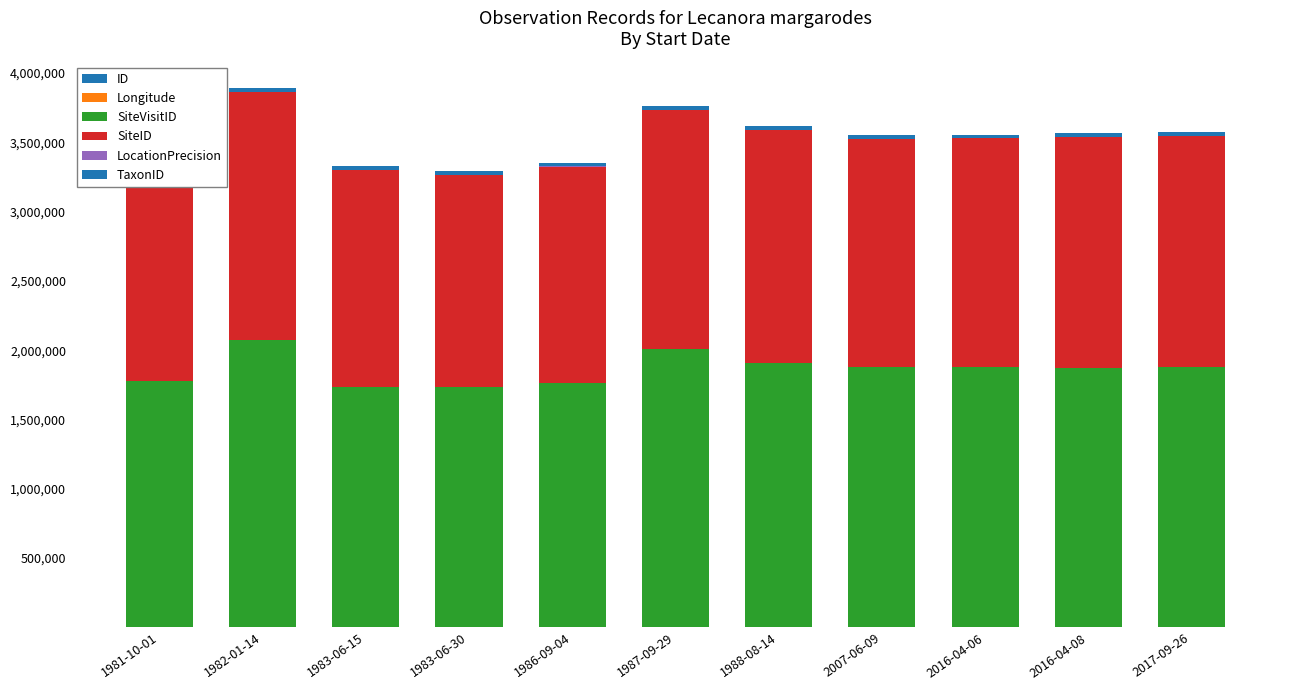

Reading left to right, what are all the values shown in this chart?

ID: 1981-10-01=3.0	1982-01-14=10.0	1983-06-15=1.0	1983-06-30=0.0	1986-09-04=2.0	1987-09-29=9.0	1988-08-14=8.0	2007-06-09=5.0	2016-04-06=6.0	2016-04-08=4.0	2017-09-26=7.0
Longitude: 1981-10-01=153.0	1982-01-14=153.3	1983-06-15=153.0	1983-06-30=153.1	1986-09-04=152.1	1987-09-29=152.5	1988-08-14=152.7	2007-06-09=152.1	2016-04-06=145.1	2016-04-08=144.8	2017-09-26=151.9
SiteVisitID: 1981-10-01=1780754.0	1982-01-14=2072013.0	1983-06-15=1735451.0	1983-06-30=1735427.0	1986-09-04=1765921.0	1987-09-29=2007404.0	1988-08-14=1908376.0	2007-06-09=1876828.0	2016-04-06=1878725.0	2016-04-08=1873215.0	2017-09-26=1880205.0
SiteID: 1981-10-01=1567842.0	1982-01-14=1790900.0	1983-06-15=1562744.0	1983-06-30=1527521.0	1986-09-04=1558611.0	1987-09-29=1724414.0	1988-08-14=1680301.0	2007-06-09=1646336.0	2016-04-06=1649130.0	2016-04-08=1665554.0	2017-09-26=1666123.0
LocationPrecision: 1981-10-01=2000.0	1982-01-14=100.0	1983-06-15=2000.0	1983-06-30=2000.0	1986-09-04=2000.0	1987-09-29=2000.0	1988-08-14=2000.0	2007-06-09=2000.0	2016-04-06=100.0	2016-04-08=100.0	2017-09-26=100.0
TaxonID: 1981-10-01=25240.0	1982-01-14=25240.0	1983-06-15=25240.0	1983-06-30=25240.0	1986-09-04=25240.0	1987-09-29=25240.0	1988-08-14=25240.0	2007-06-09=25240.0	2016-04-06=25240.0	2016-04-08=25240.0	2017-09-26=25240.0